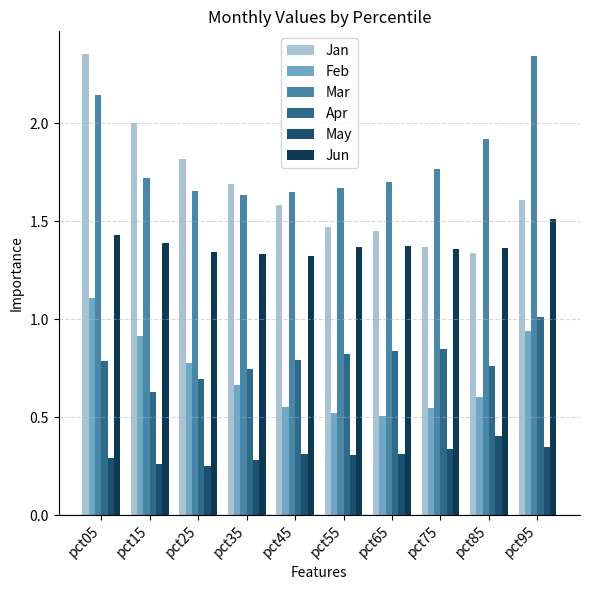

At which category is the sum across all series the highest?

pct05